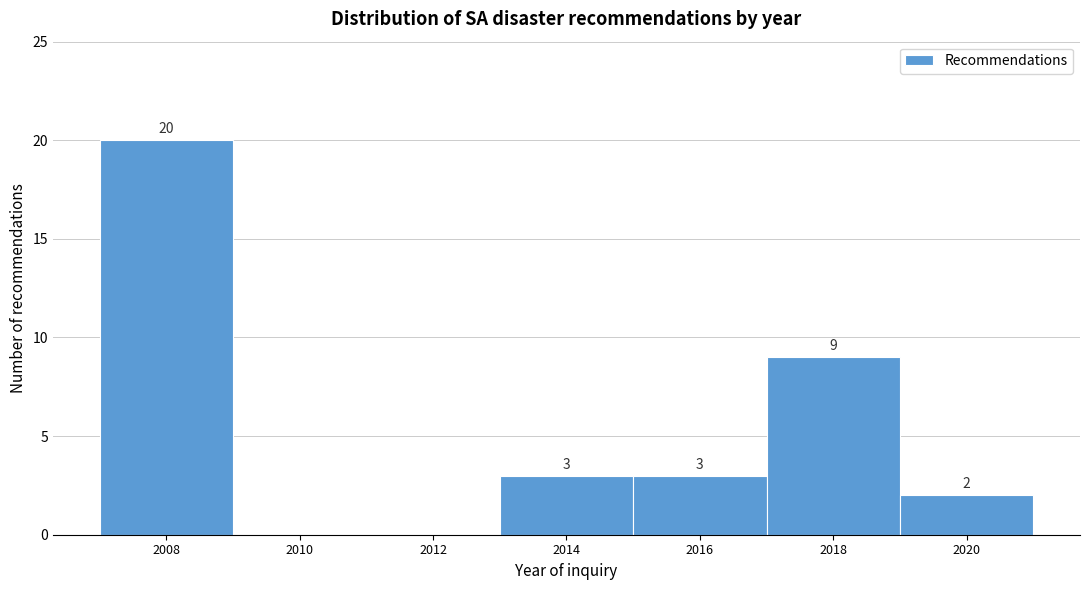

Over which range of the x-axis is the bar tallest?

2007 to 2009